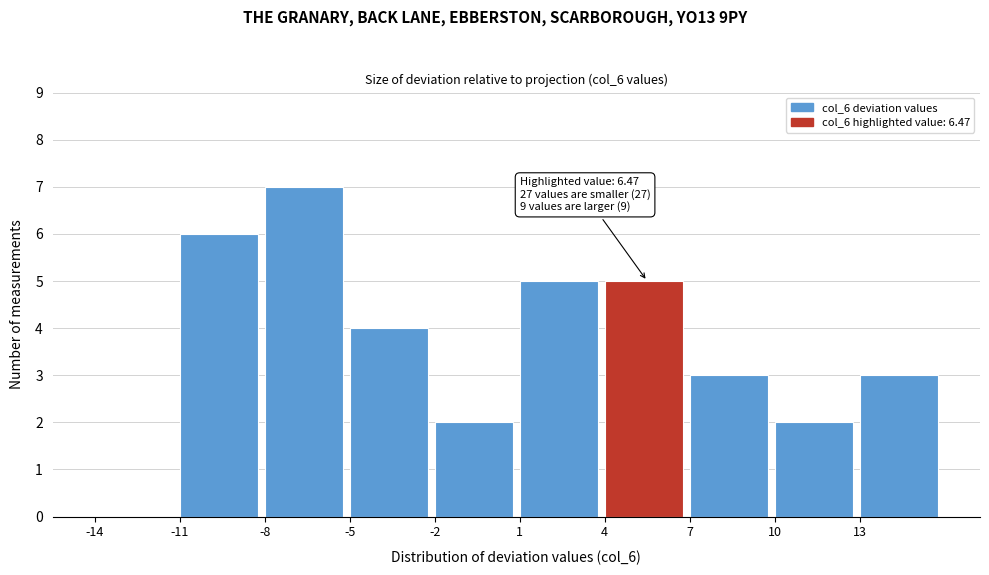

Over which range of the x-axis is the bar tallest?

-8 to -5